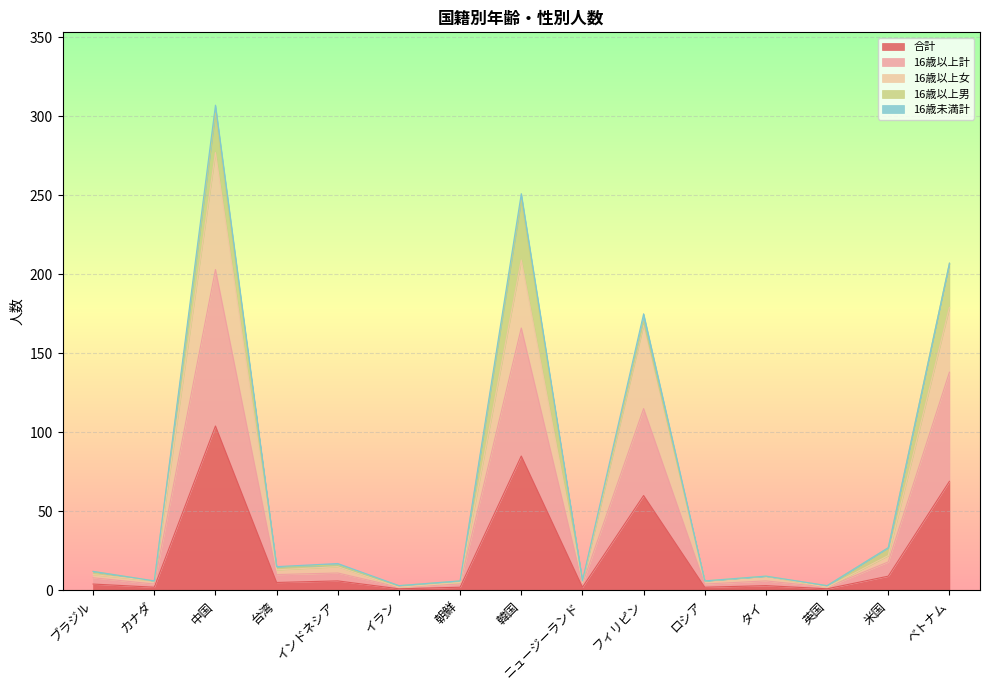

At which category does 合計 reach its first local peak?

中国